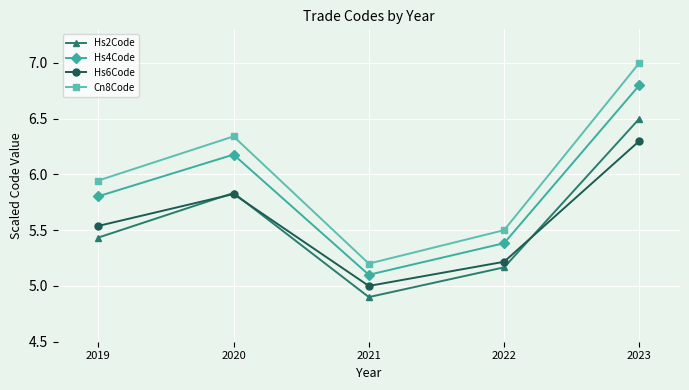

What are all the series names shown in the legend?

Hs2Code, Hs4Code, Hs6Code, Cn8Code